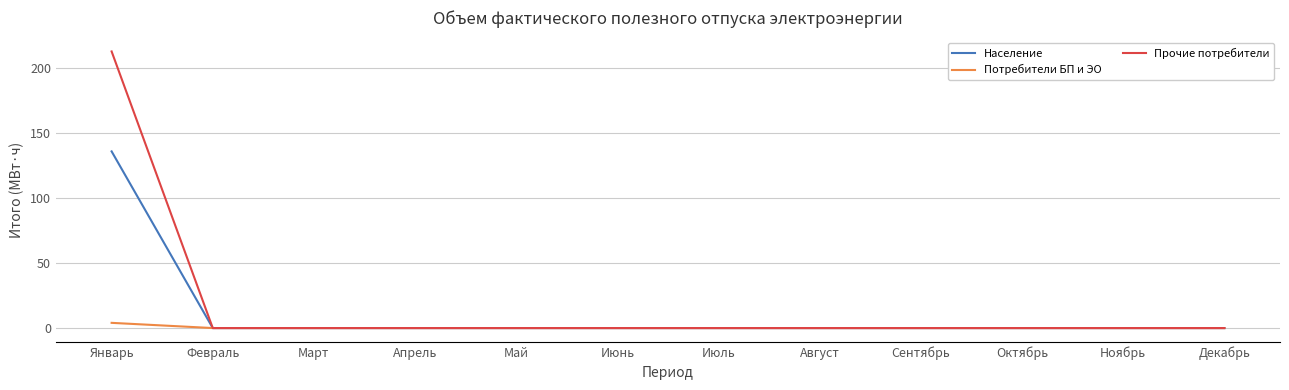

What is the highest value of the Прочие потребители series?

212.8